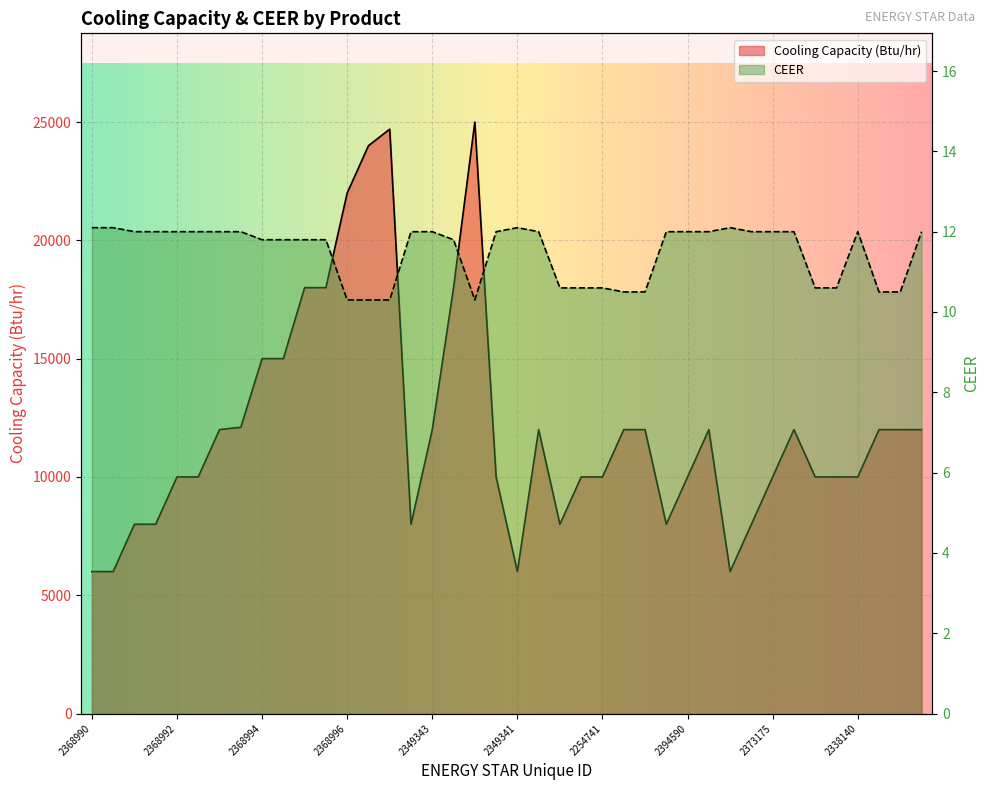

What is the total value across all series at 2350738?

10010.6